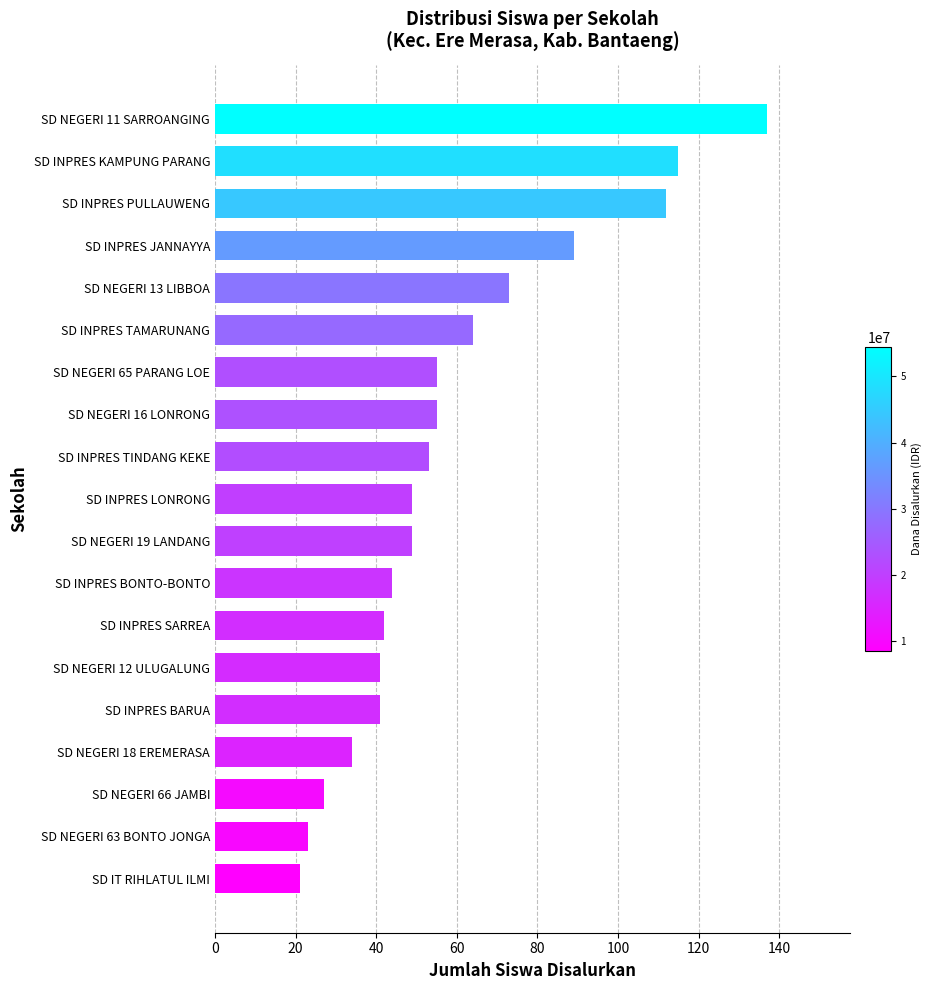

What is the change in value from SD INPRES BARUA to SD INPRES TAMARUNANG?

+23